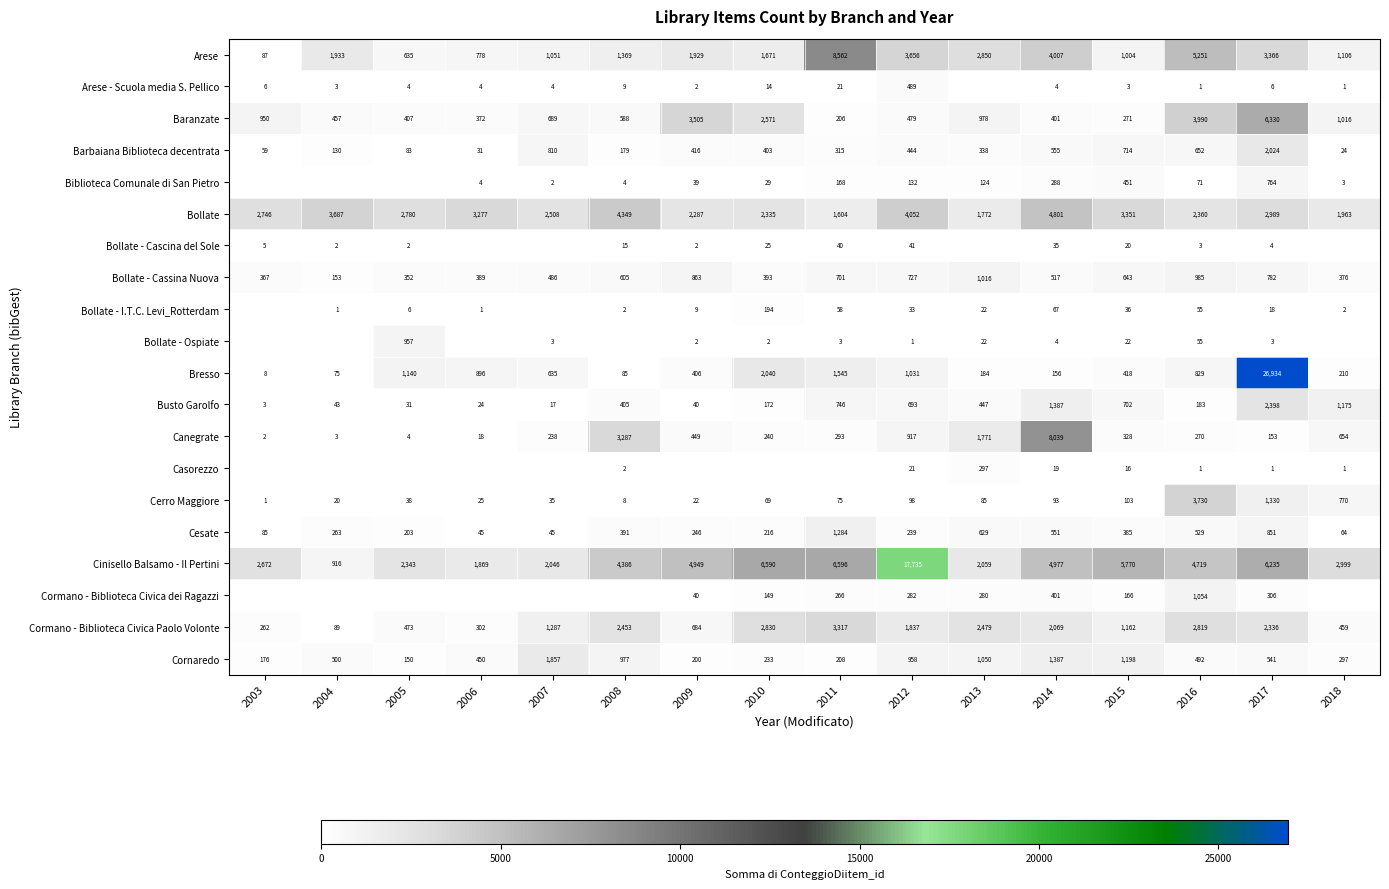

What is the spread (max minus min) of values at 2007?

2506.0